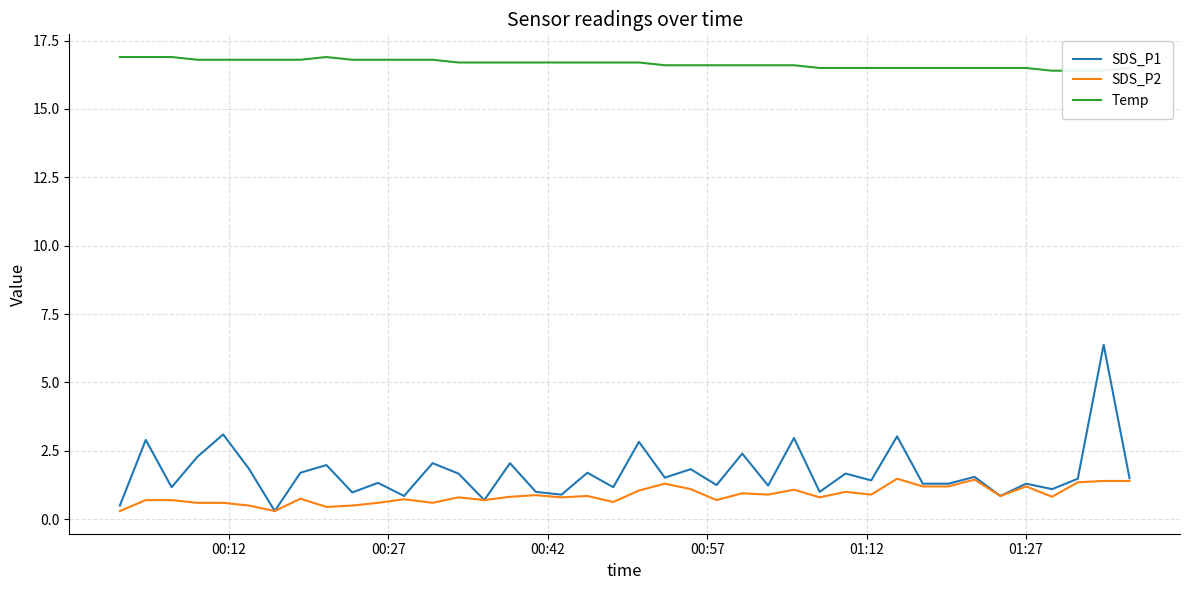

What is the average value of the SDS_P2 series?

0.9